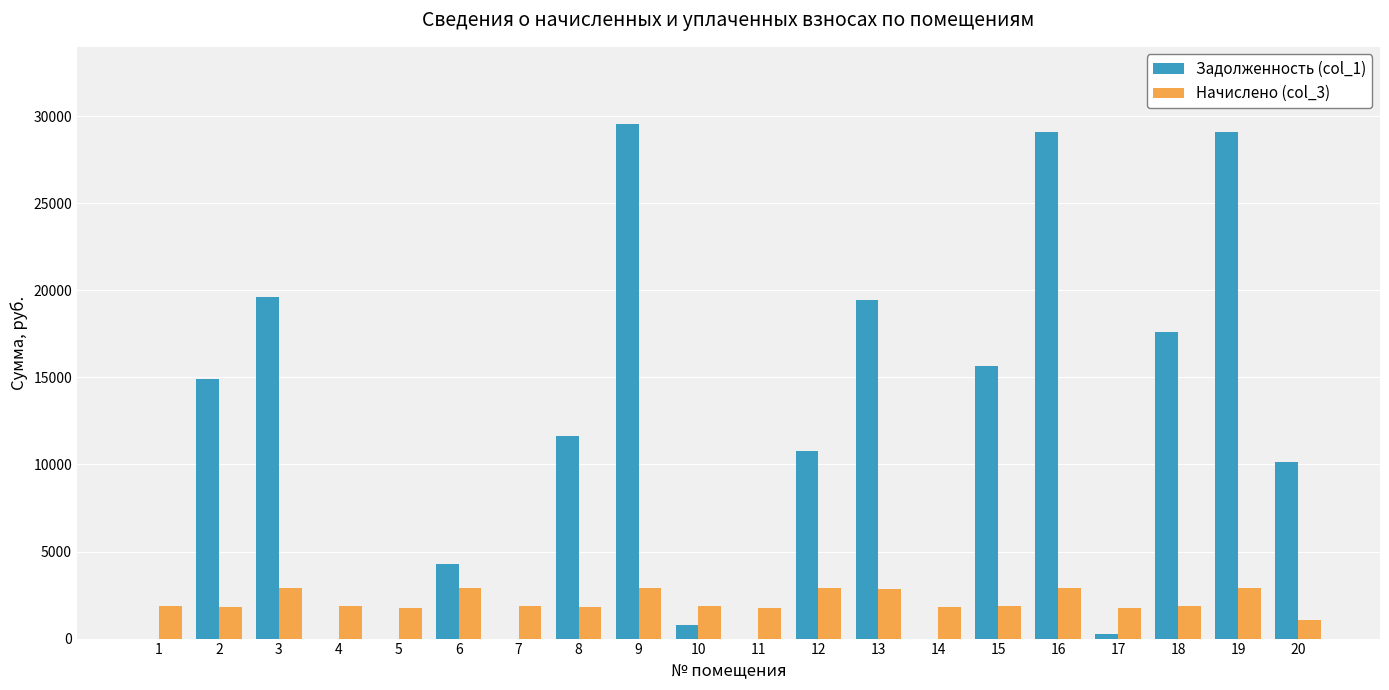

How many groups of bars are there?

20